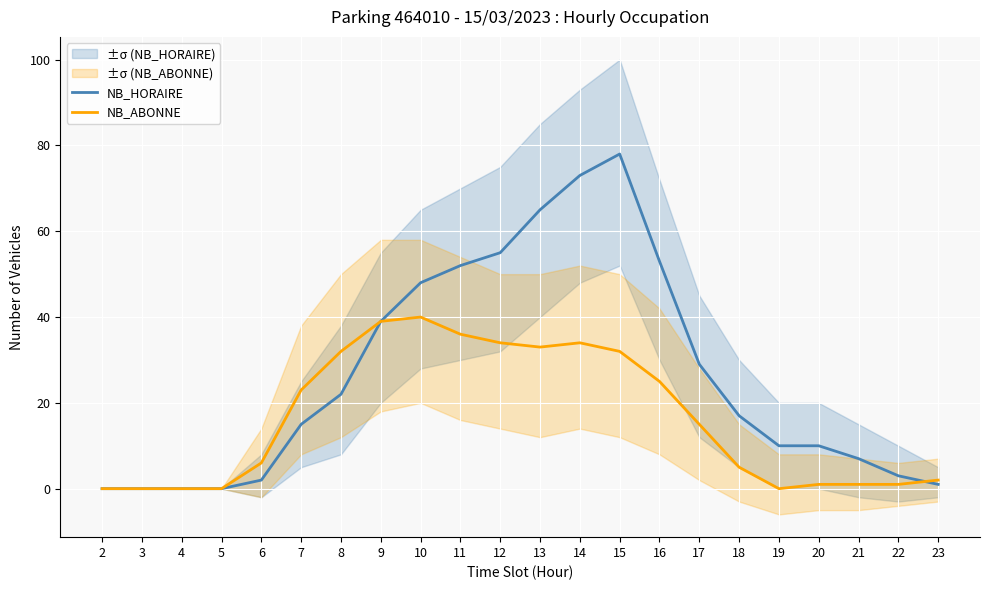

The value of NB_ABONNE at 6 is 3. True or false?

False